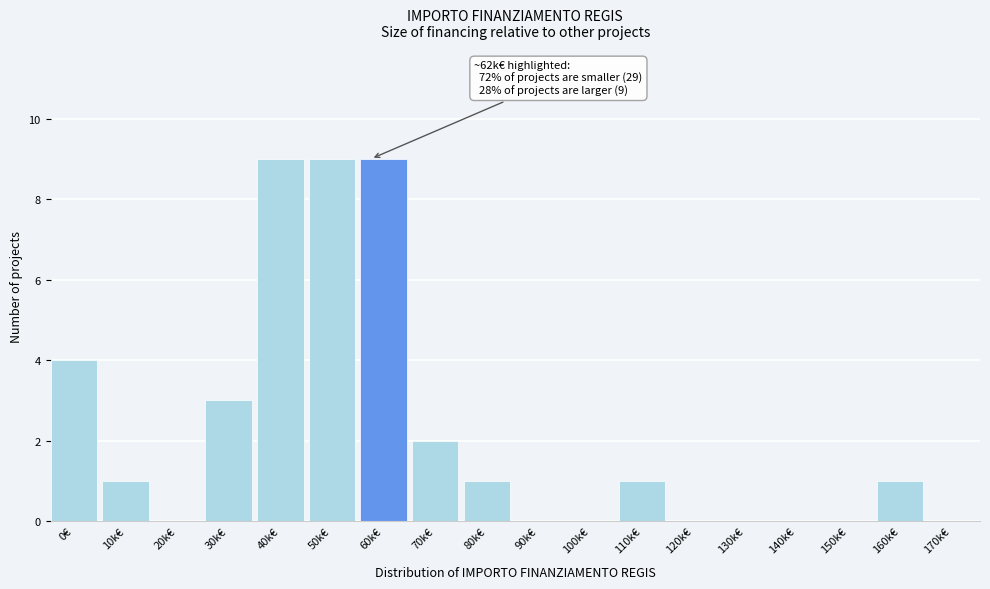

Reading right to left, list all the values displayed in this chart.

170k€=0	160k€=1	150k€=0	140k€=0	130k€=0	120k€=0	110k€=1	100k€=0	90k€=0	80k€=1	70k€=2	60k€=9	50k€=9	40k€=9	30k€=3	20k€=0	10k€=1	0€=4